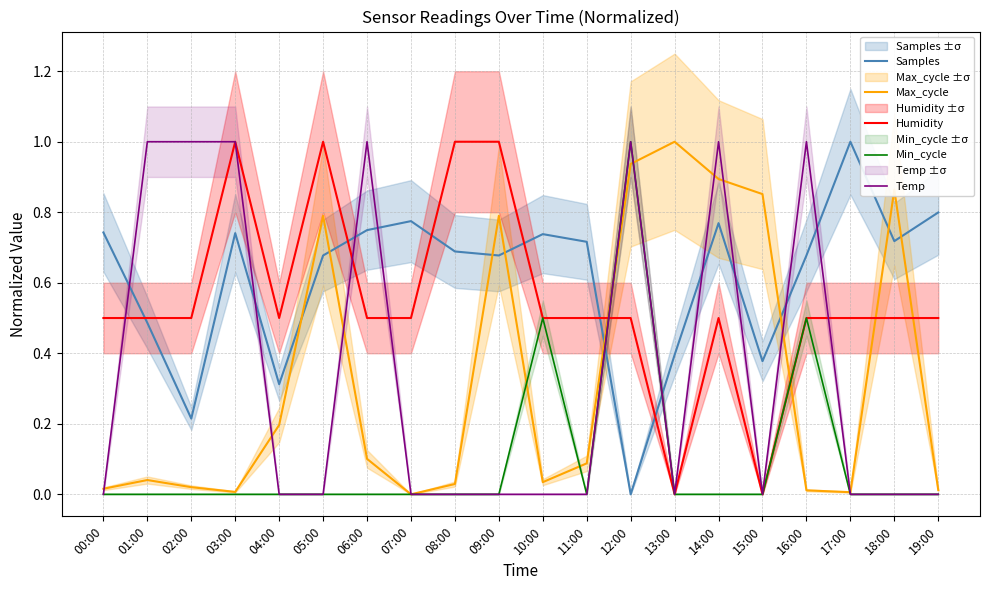

How many values in the Samples series exceed 0?

19